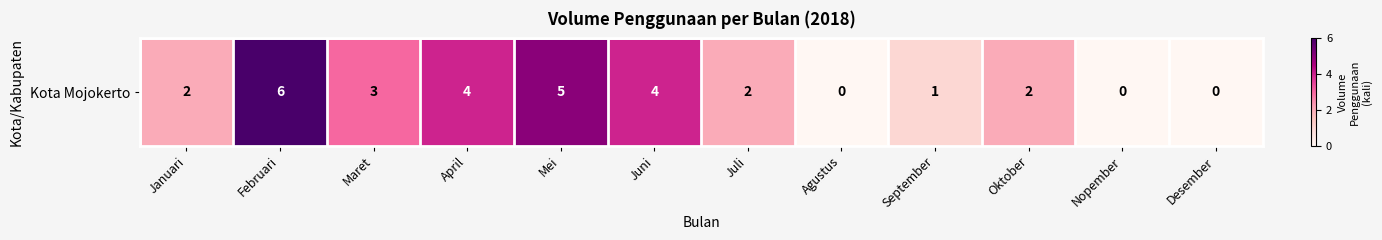

What is the sum of the values at Mei and Oktober?

7